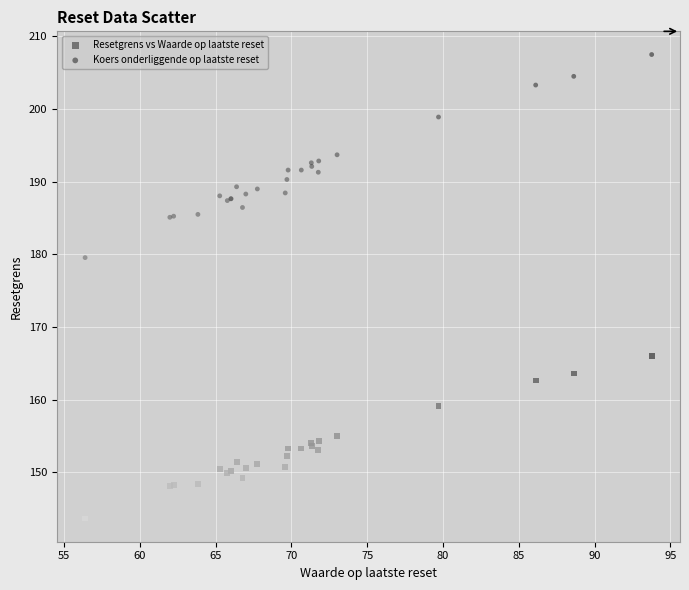

Which series has the widest spread of Y values?

Koers onderliggende op laatste reset